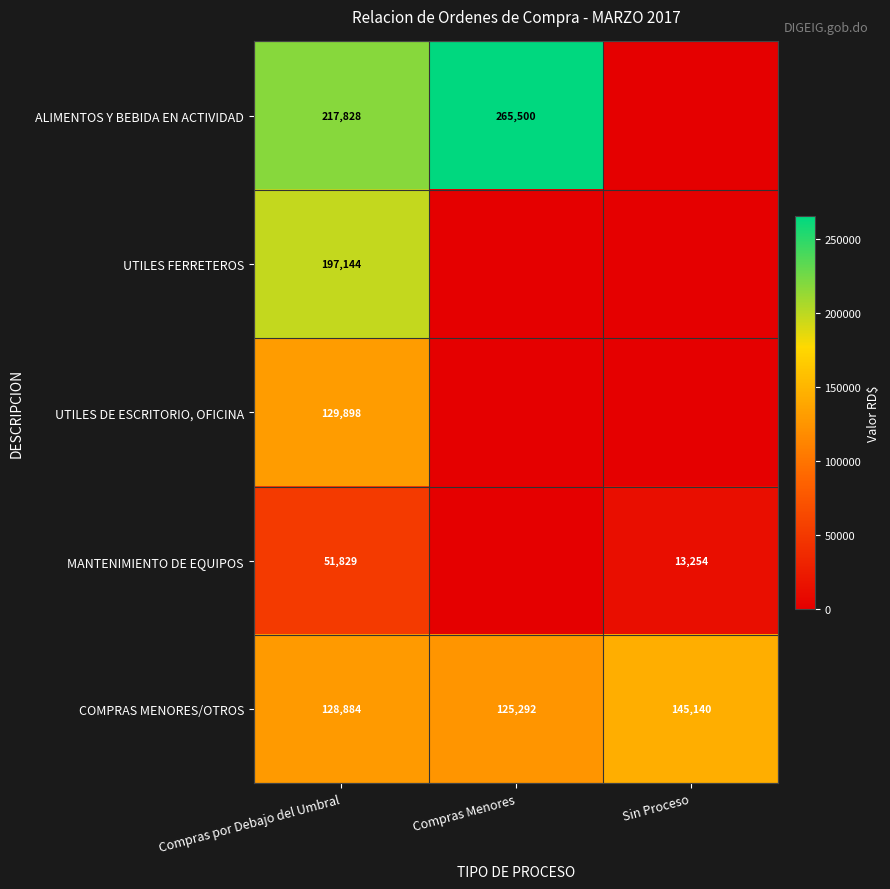

What value does the COMPRAS MENORES/OTROS series have at Compras por Debajo del Umbral, to the nearest 10?

128880